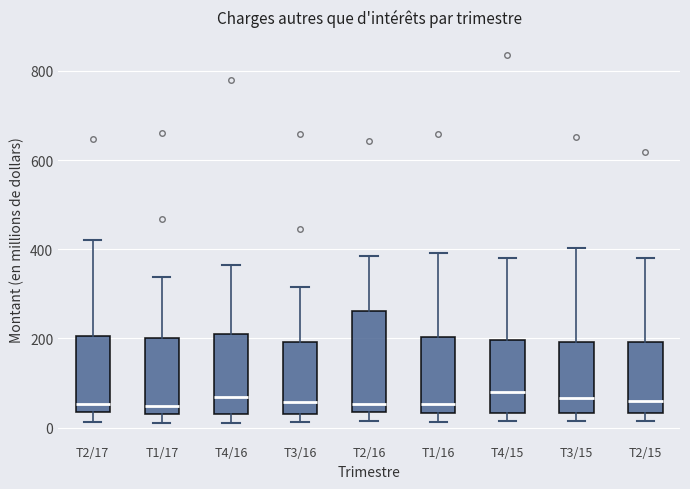

Reading left to right, read every box against the y-axis: the position of its median line, the range the box covers, and the ends of its whiskers. The values are not printed on the chart, so give them approximately, as read against the axis.

T2/17: median 60, box 40 to 200, whiskers 20 to 420
T1/17: median 40 (just above the box's lower edge), box 40 to 200, whiskers 20 to 340
T4/16: median 60, box 40 to 200, whiskers 20 to 360
T3/16: median 60, box 40 to 200, whiskers 20 to 320
T2/16: median 60, box 40 to 260, whiskers 20 to 380
T1/16: median 60, box 40 to 200, whiskers 20 to 400
T4/15: median 80, box 40 to 200, whiskers 20 to 380
T3/15: median 60, box 40 to 200, whiskers 20 to 400
T2/15: median 60, box 40 to 200, whiskers 20 to 380